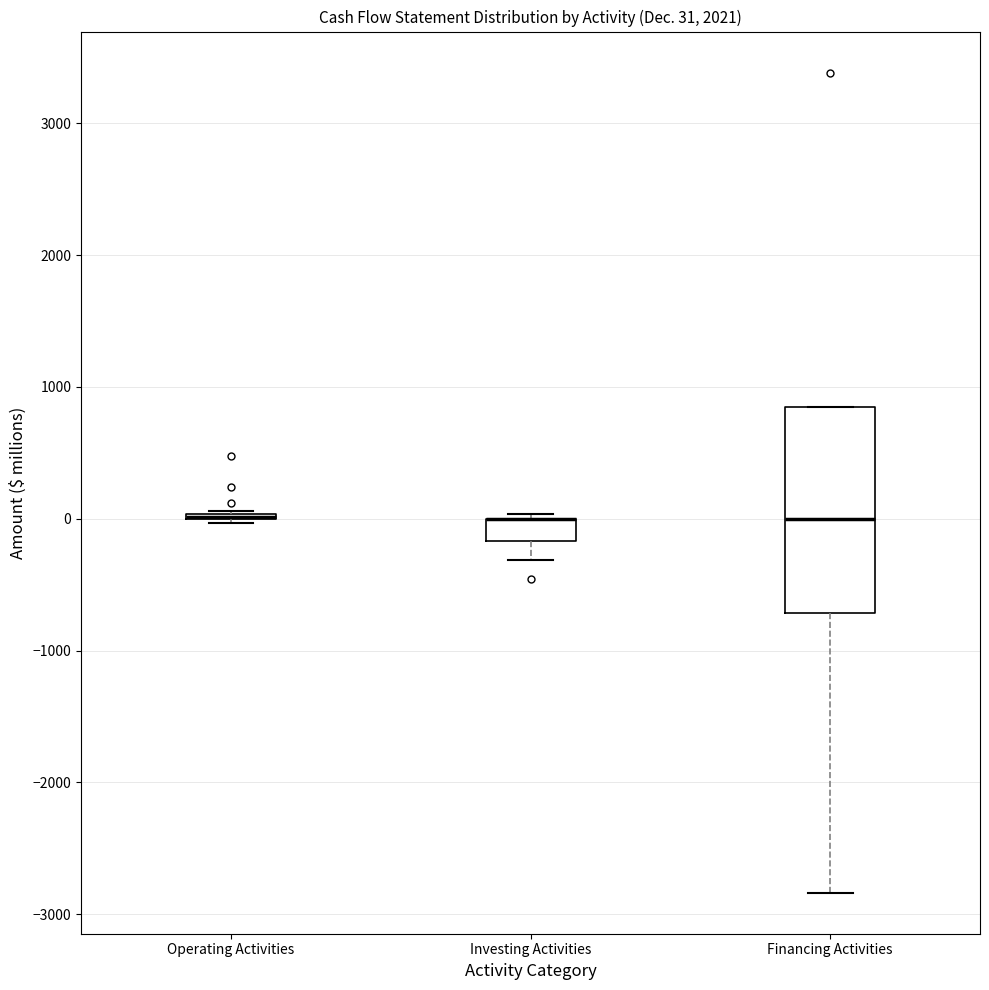

Which box is the tallest, from its lower edge to its upper edge?

Financing Activities